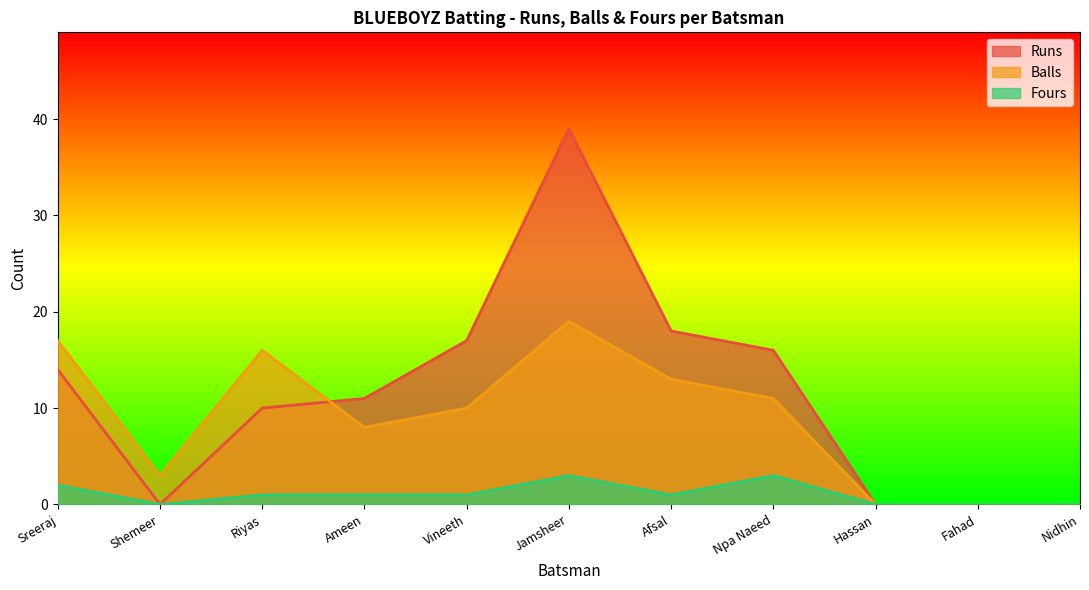

At how many categories does at least one series exceed 12?

6